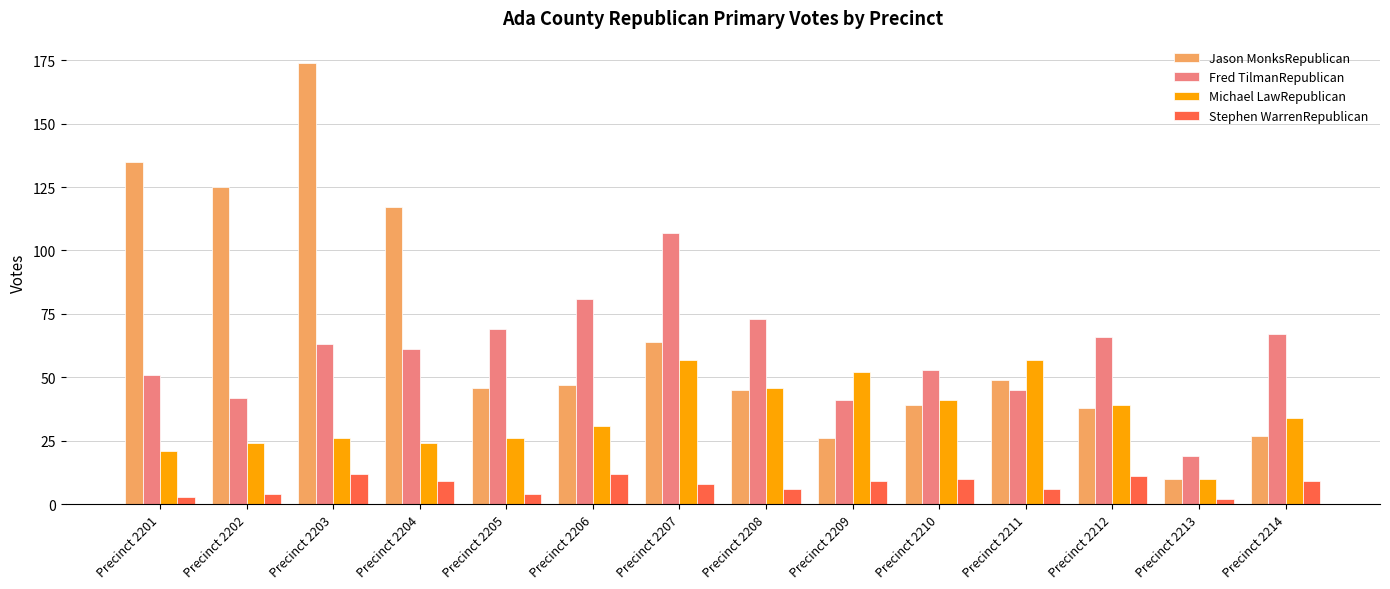

What is the maximum value for Stephen WarrenRepublican?

12